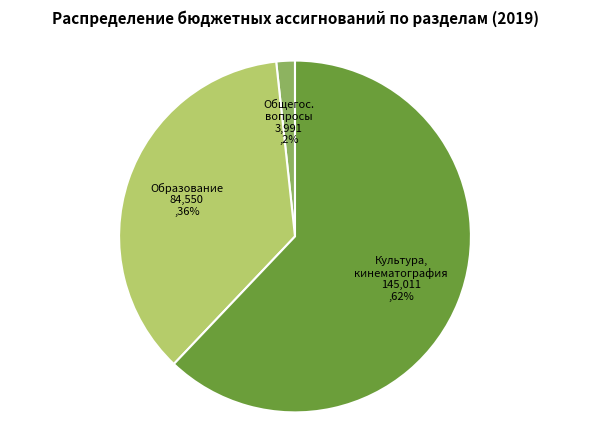

Is there any slice that represents more than half of the pie?

Yes